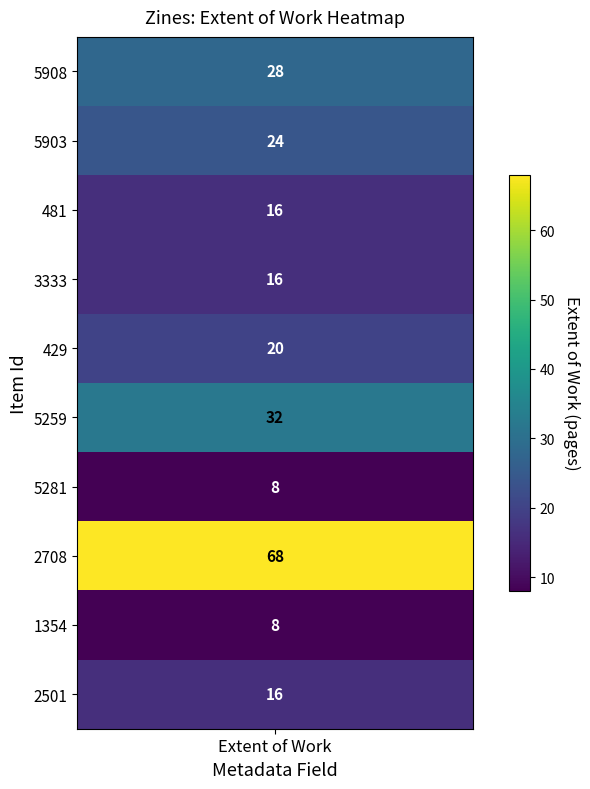

What is the difference between the maximum and minimum values?

60